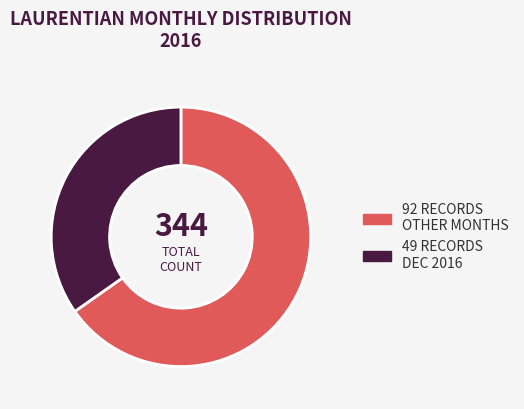

Is there a majority slice in this chart?

Yes